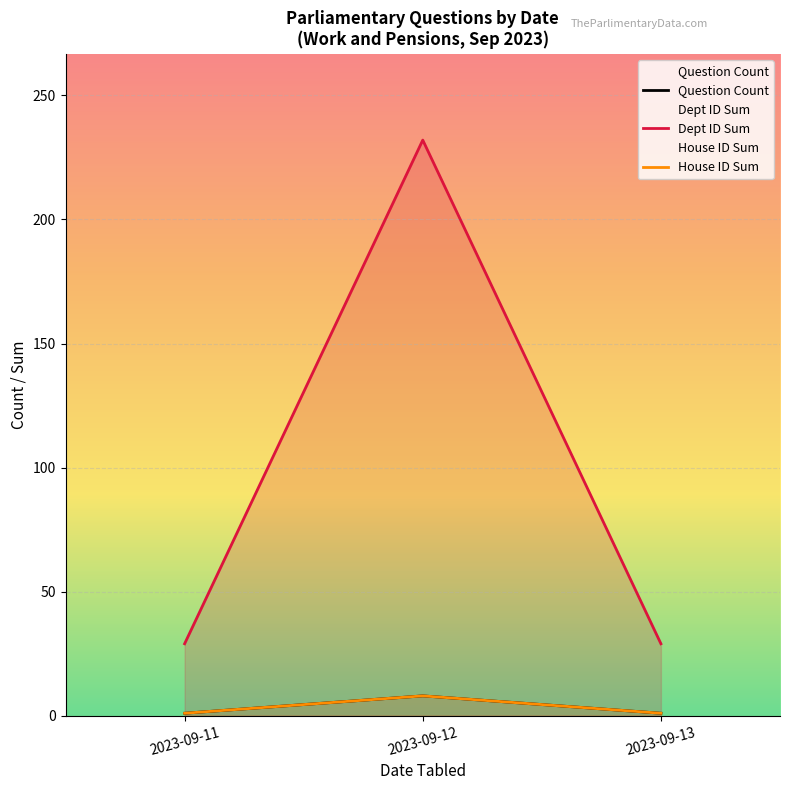

Rank the series by their maximum value, from lowest to highest.

Question Count, House ID Sum, Dept ID Sum